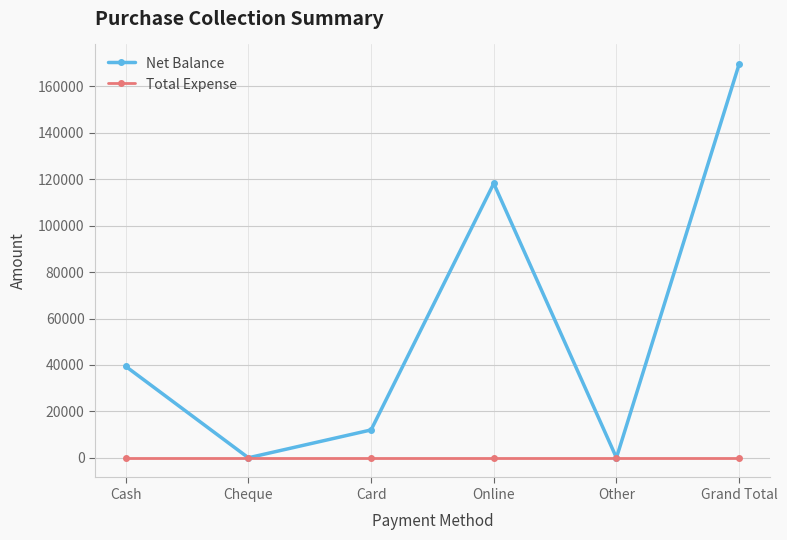

How many series are shown in this chart?

2